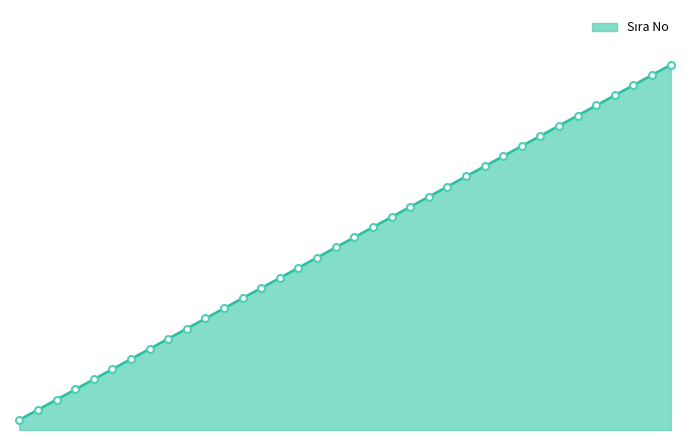

Where is the data nearest to the value 18?

AYDIN